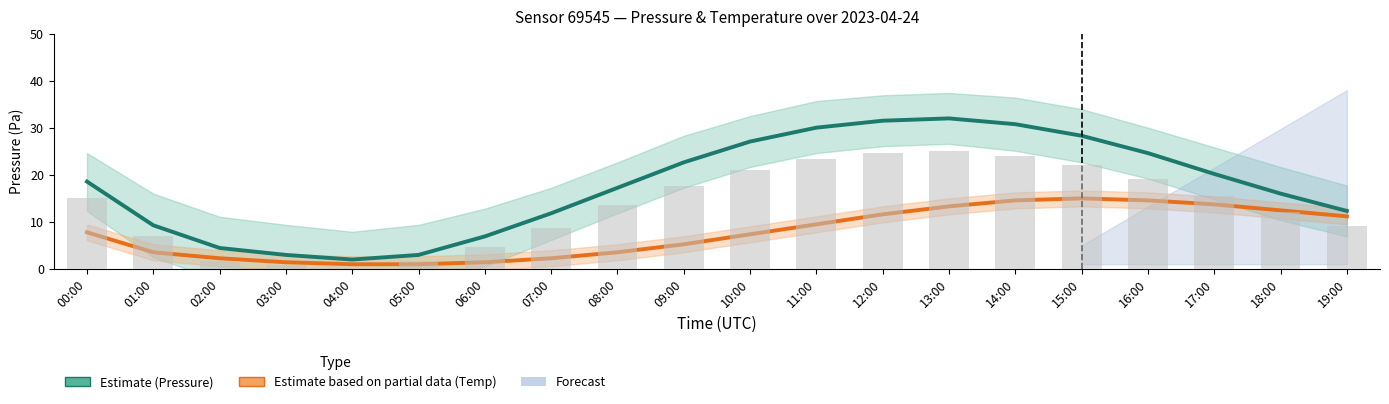

What is the label of the 9th bar from the left?

08:00